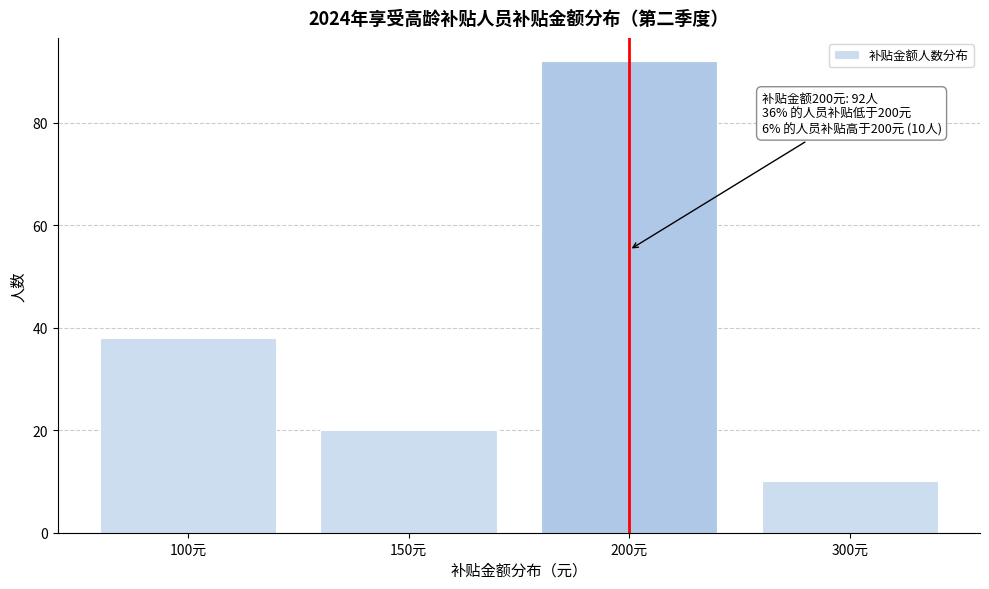

Reading left to right, extract all data points from this chart.

100元=38	150元=20	200元=92	300元=10